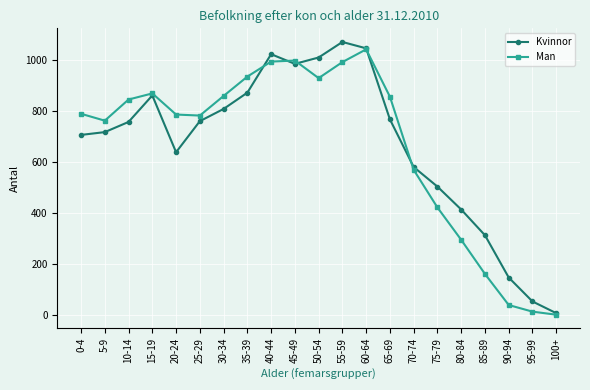

The Kvinnor series shows 1072 at 55-59. True or false?

True